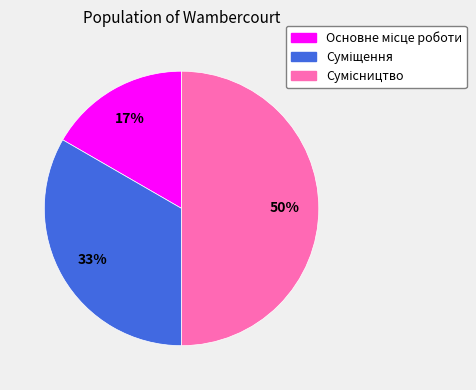

How many slices are in this pie chart?

3